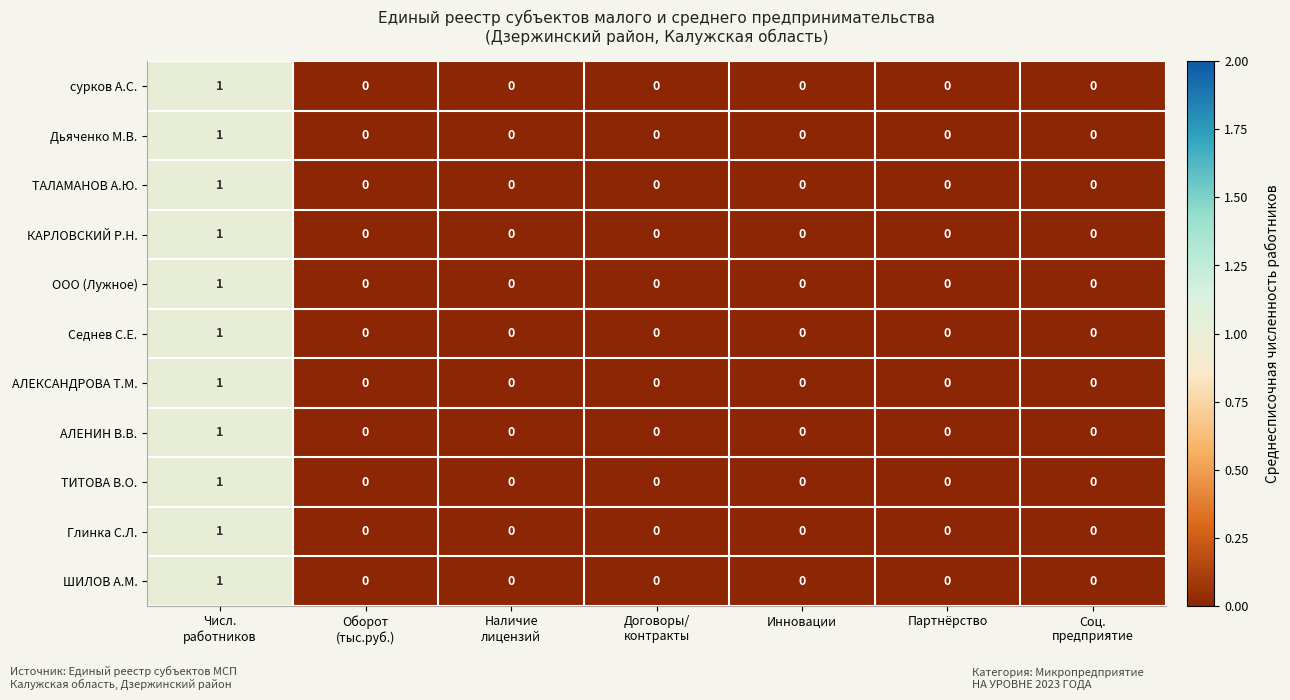

At which category is the sum across all series the highest?

Числ.
работников